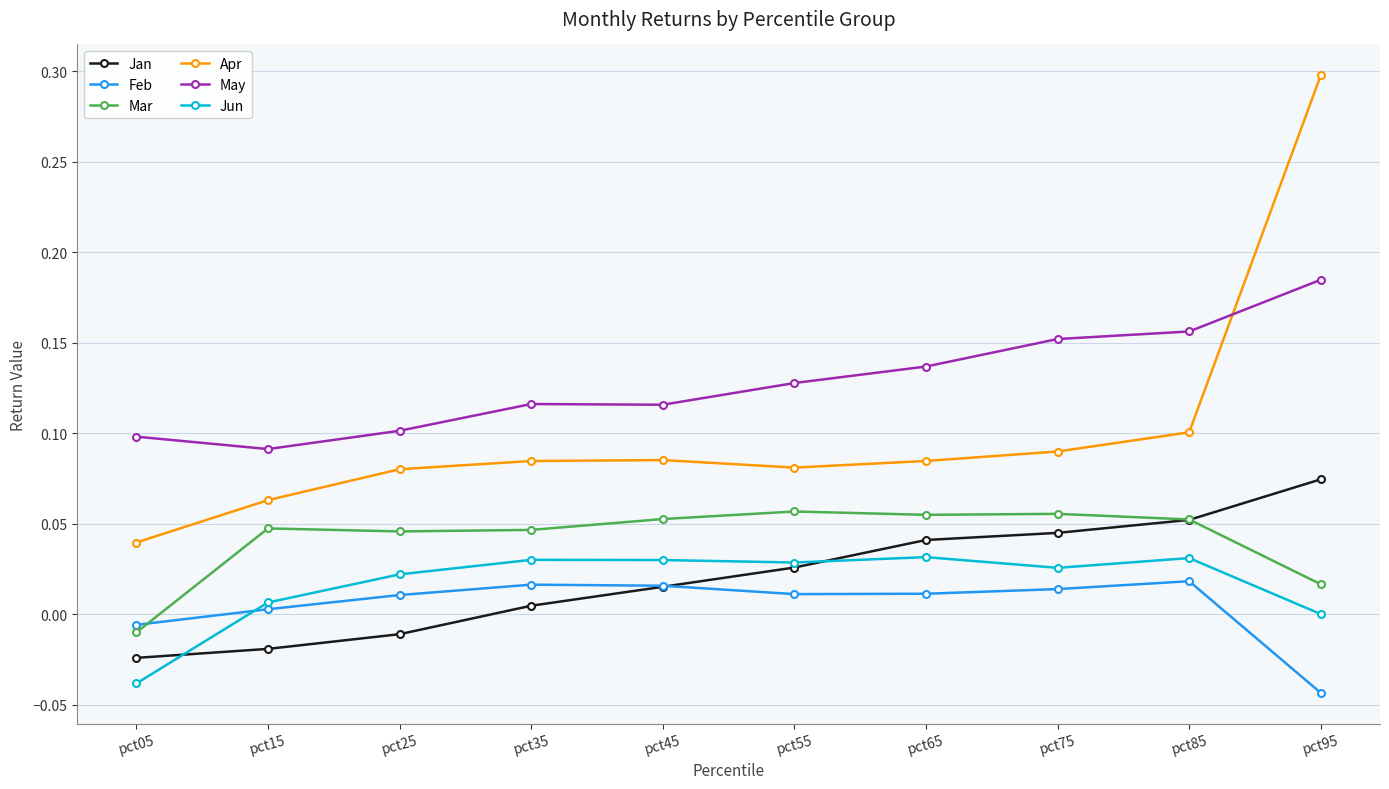

After their last crossing, which series has the higher values: May or Apr?

Apr